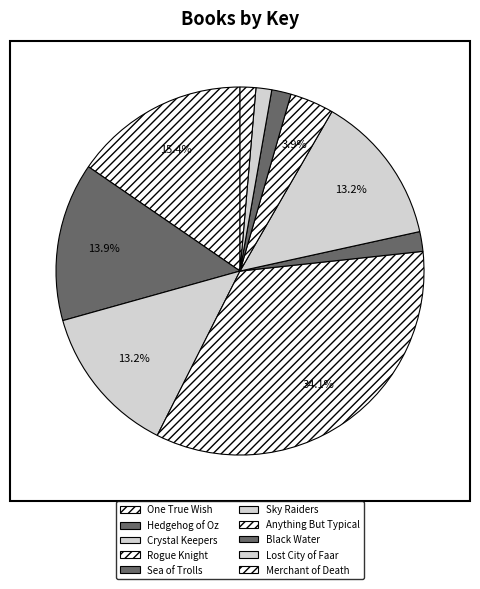

What is the ratio of the value at Sea of Trolls to the value at Anything But Typical?

0.4